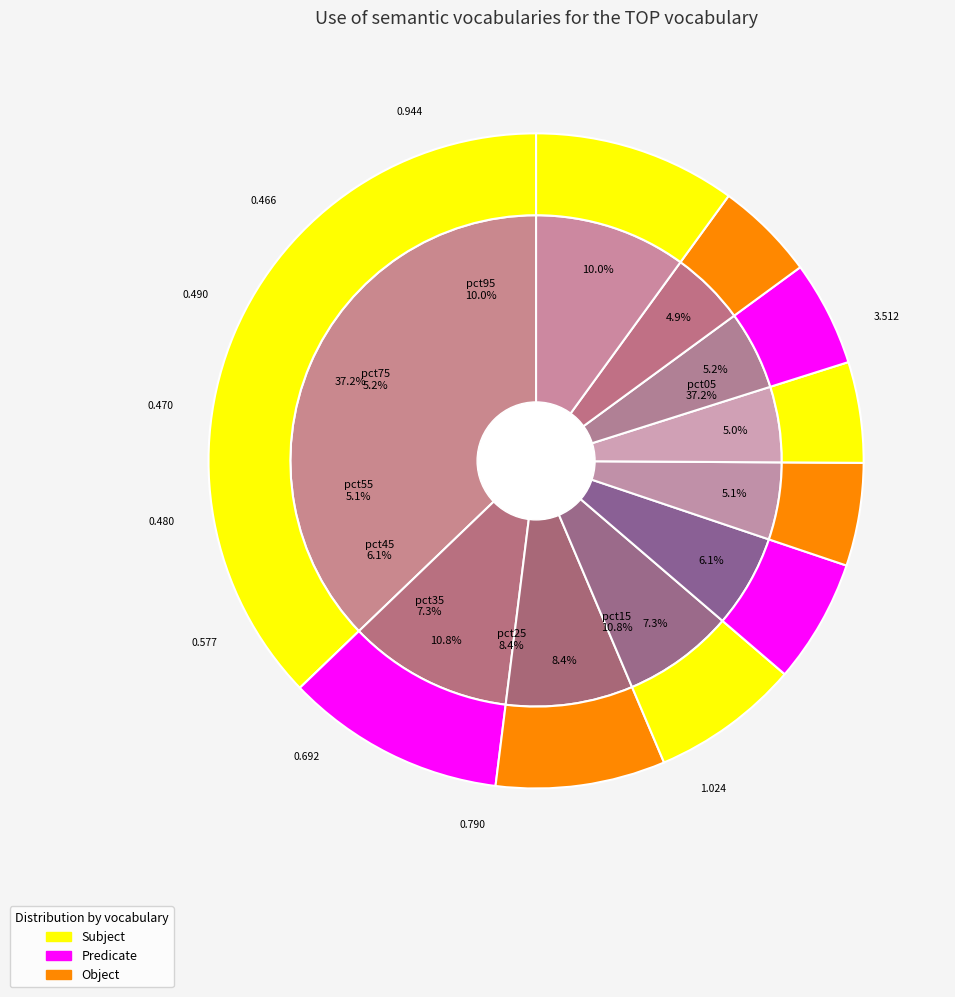

Which slice is the largest?

pct05